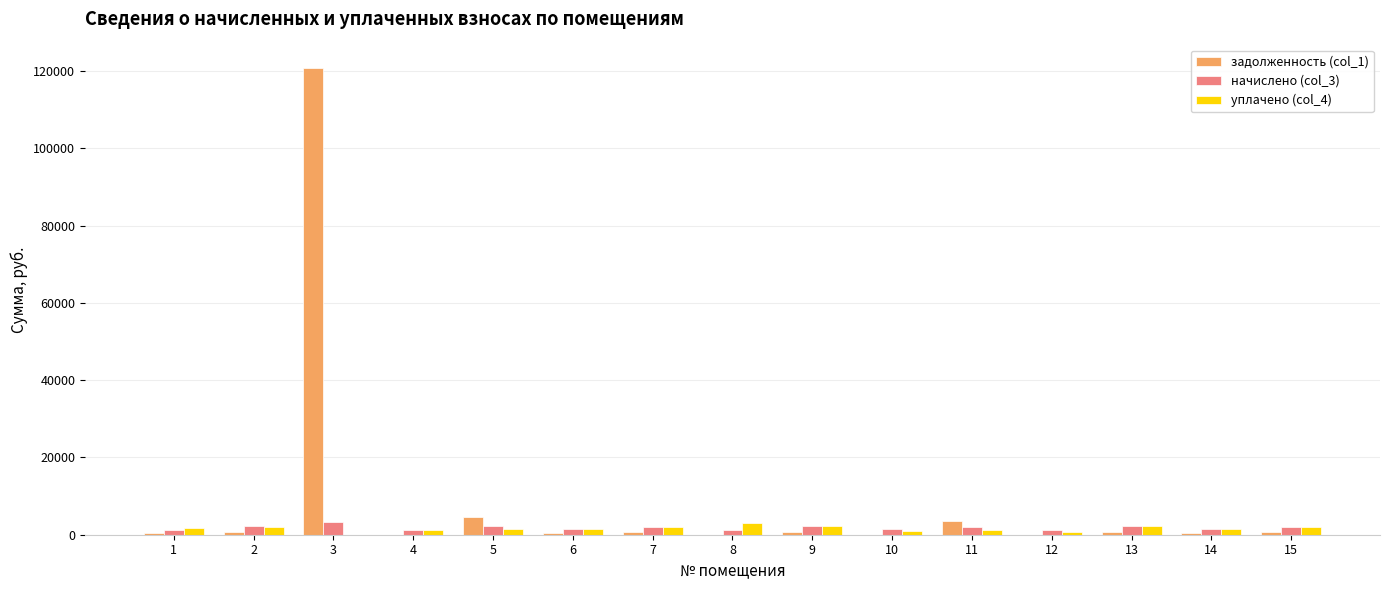

Which series has the largest total across all categories?

задолженность (col_1)